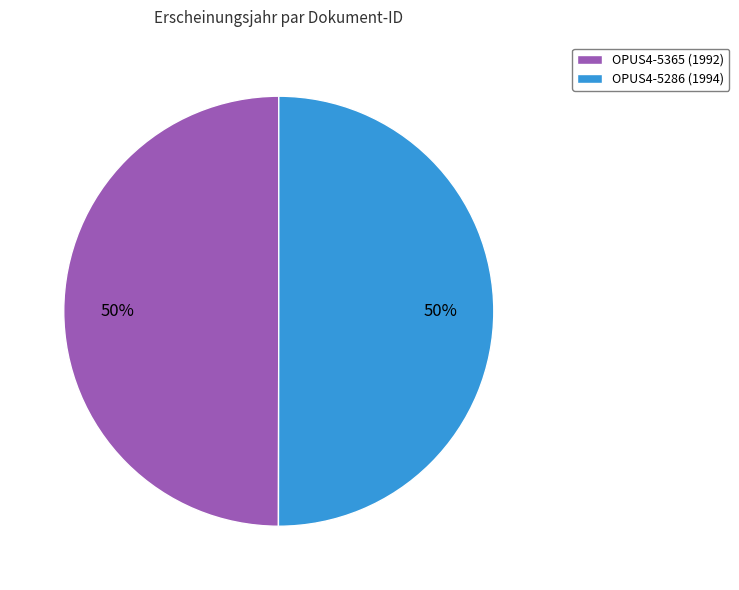

Approximately how many times larger is the value at OPUS4-5286 (1994) compared to OPUS4-5365 (1992)?

1.0